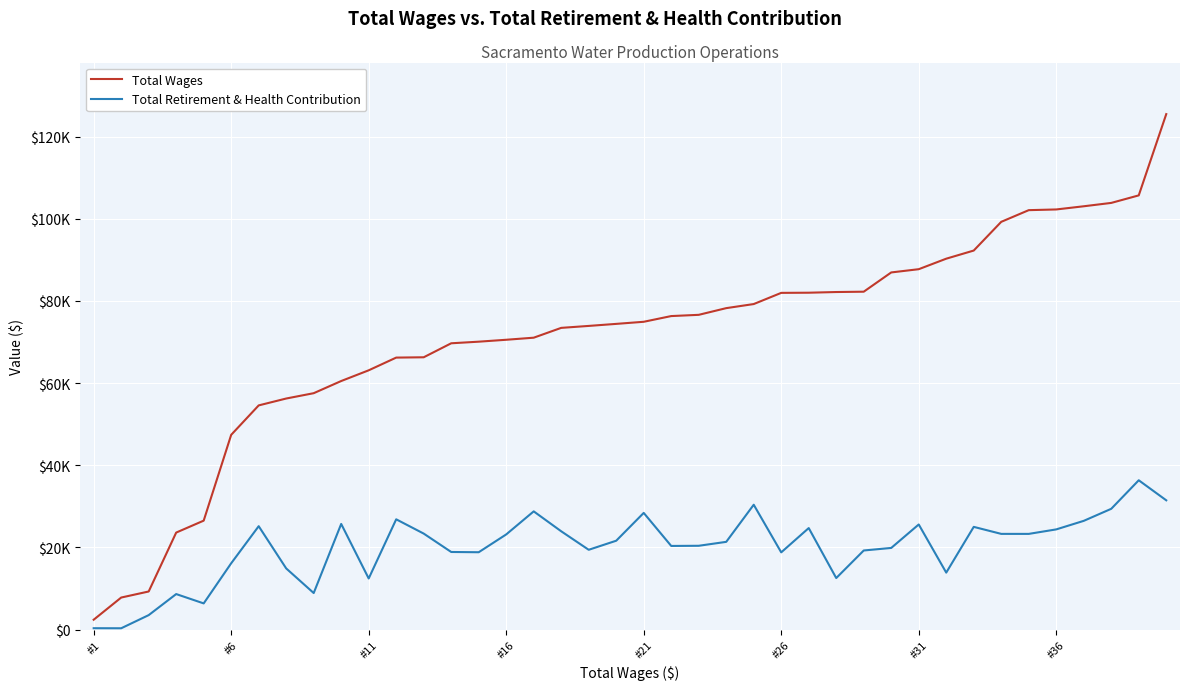

True or false: Total Retirement & Health Contribution and Total Wages cross at least once.

False